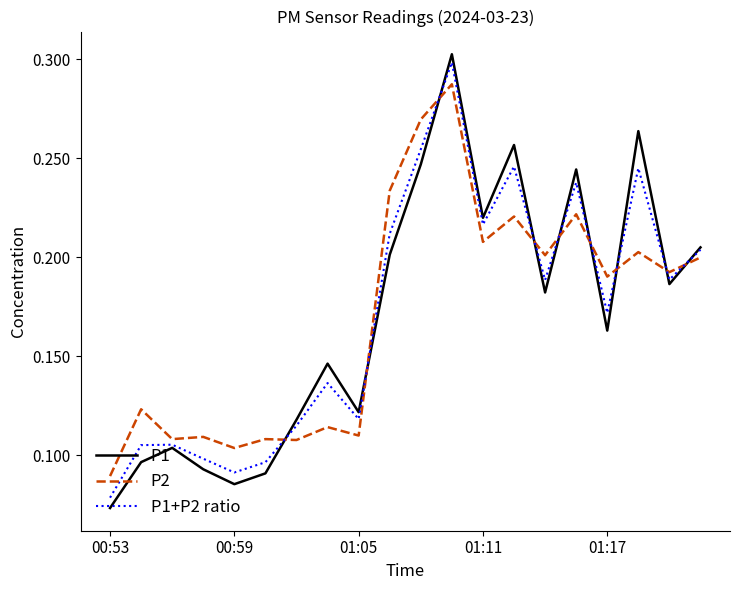

True or false: P1 and P1+P2 ratio intersect in this chart.

True